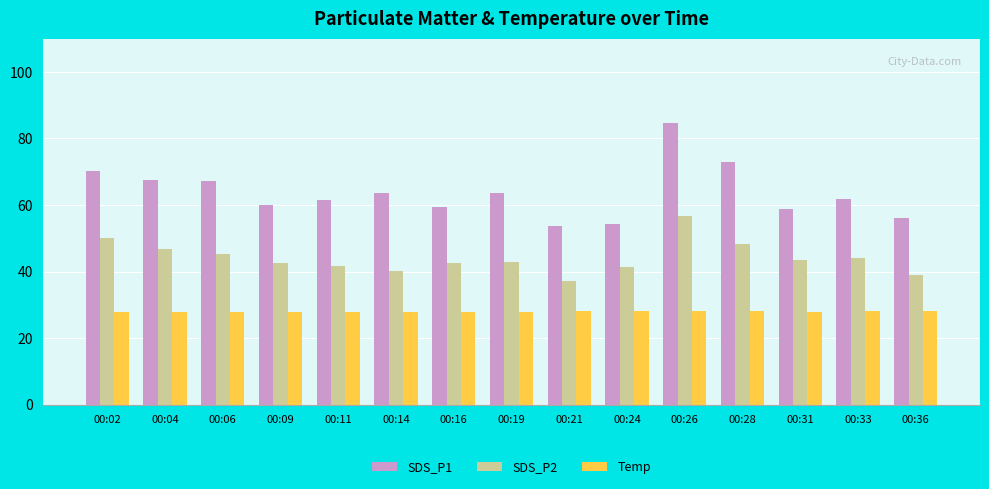

What is the difference between the second highest and minimum values in the SDS_P2 series?

13.0